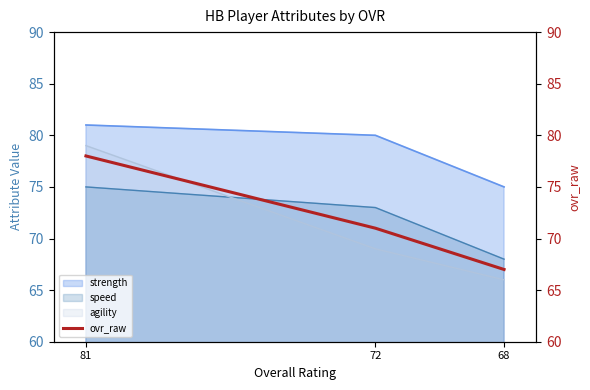

Is it true that the value at 72 is 71?

True